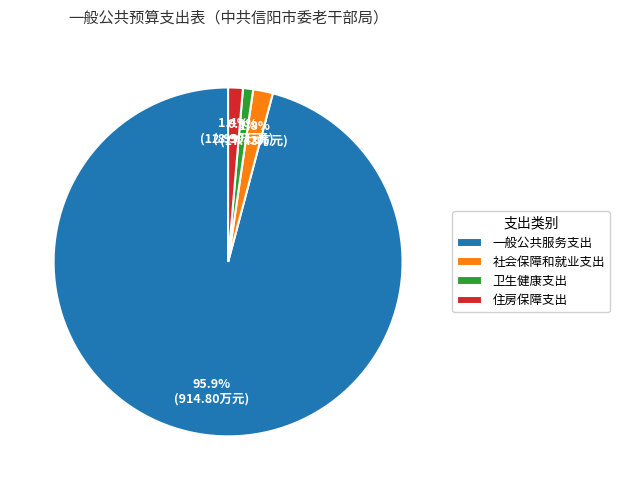

To the nearest percent, what is the average slice percentage?

25%